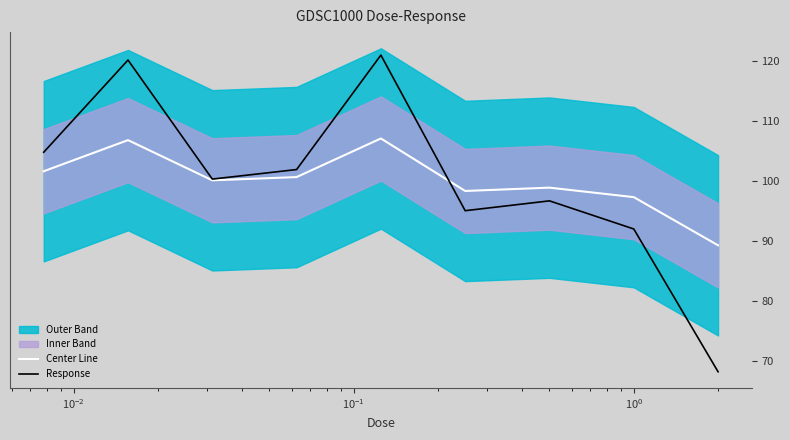

Which series has the largest total across all categories?

Center Line